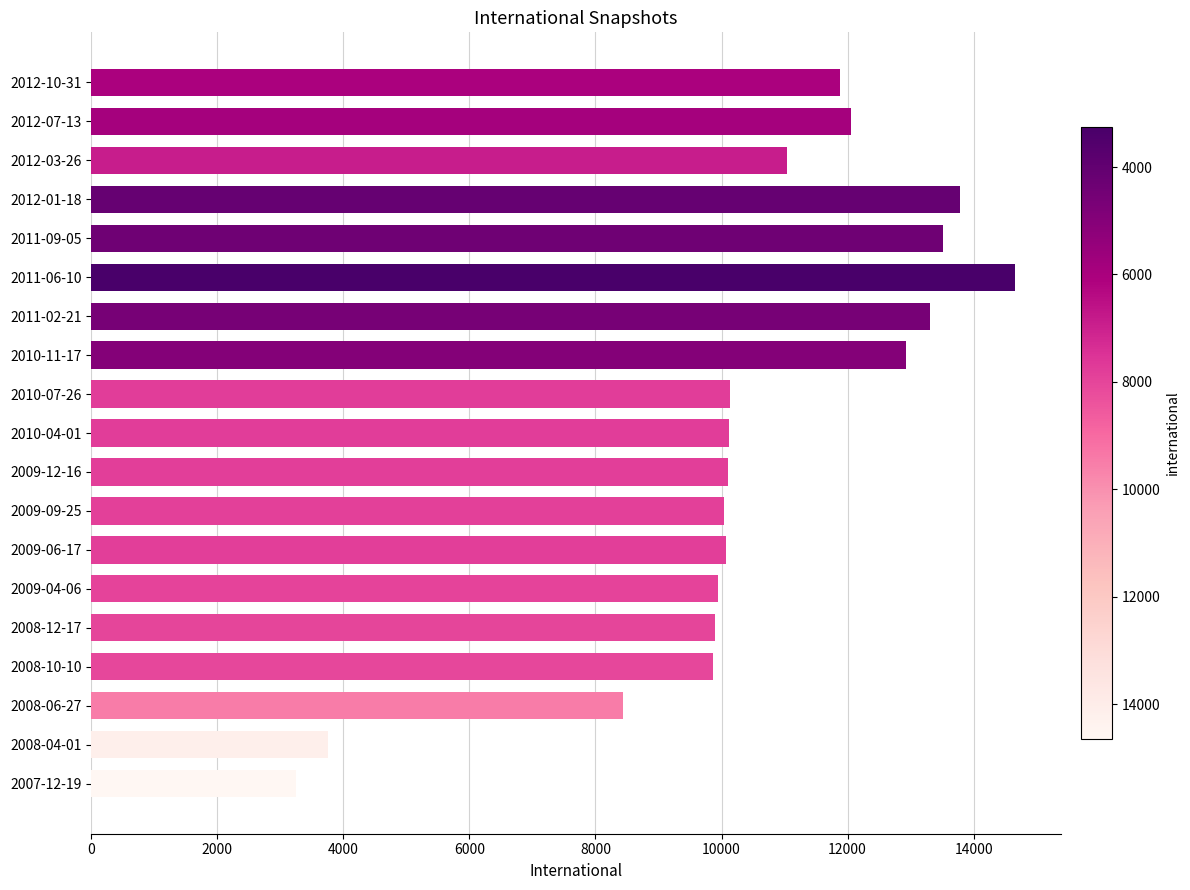

Does the chart contain stacked bars?

No